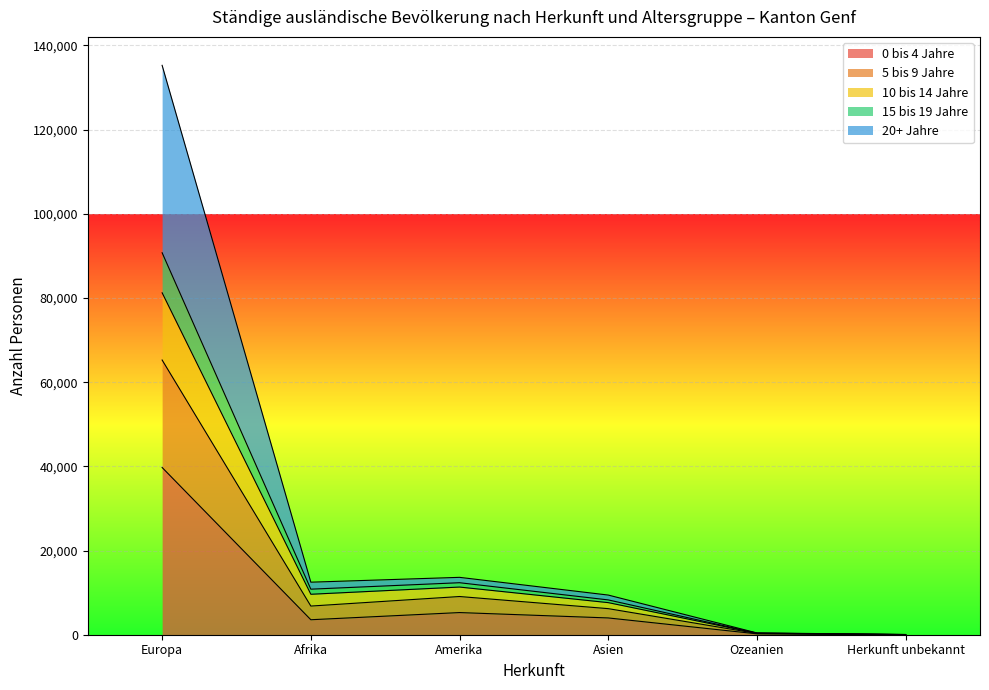

What is the label of the 5th point from the right?

Afrika